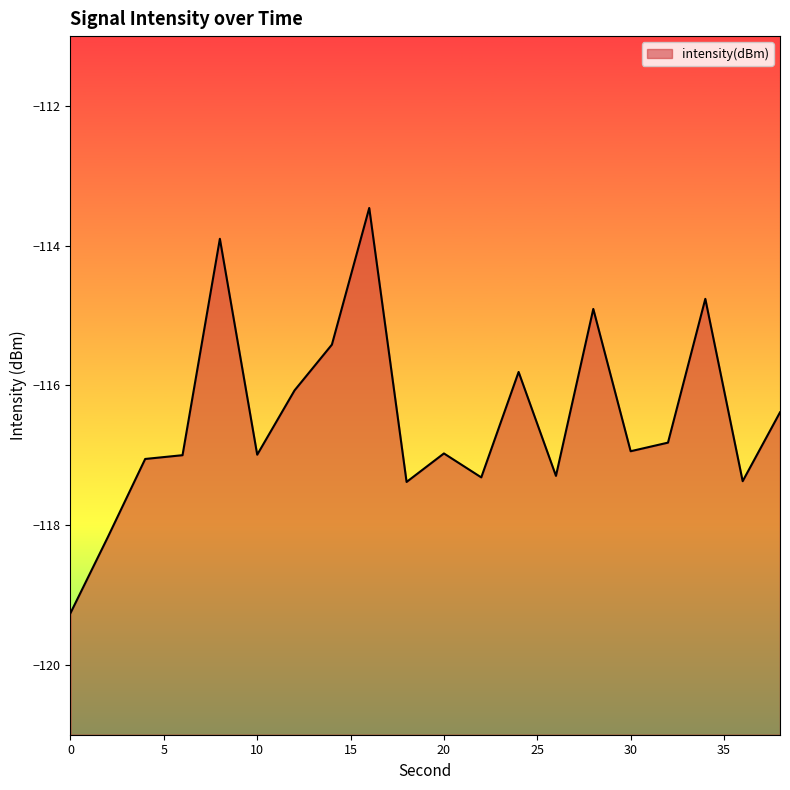

Where does the data first go above -116?

8